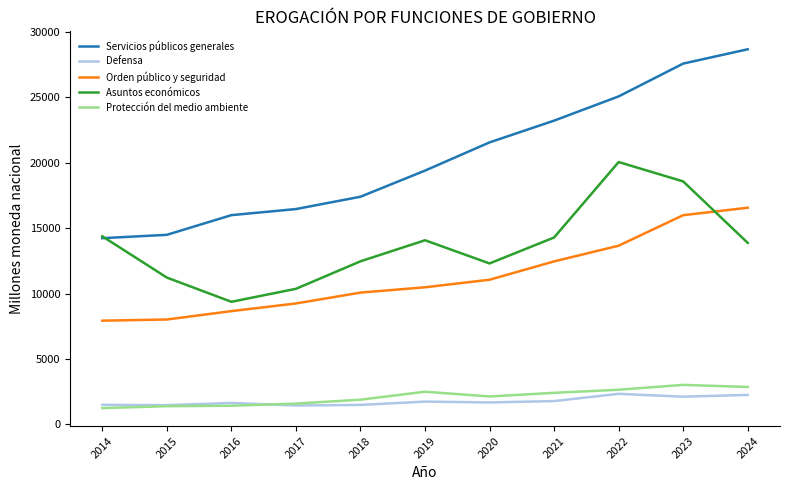

What is the highest value of the Orden público y seguridad series?

16570.9